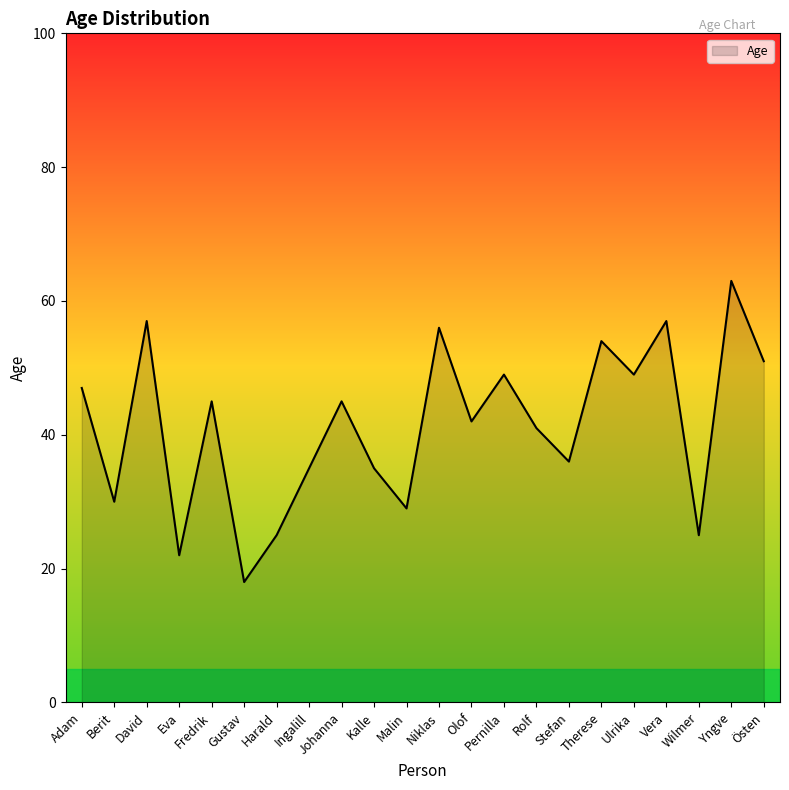

The value at Pernilla is 70. True or false?

False